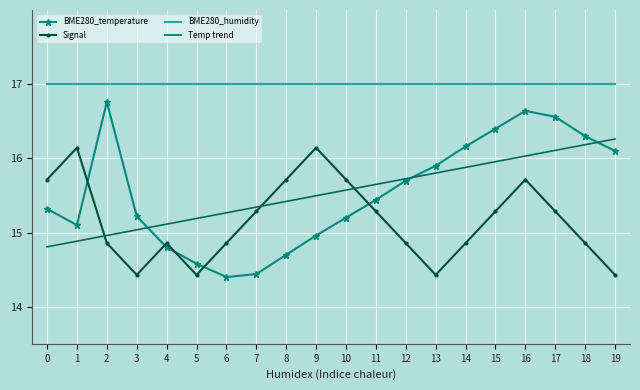

At how many categories does at least one series exceed 15?

20